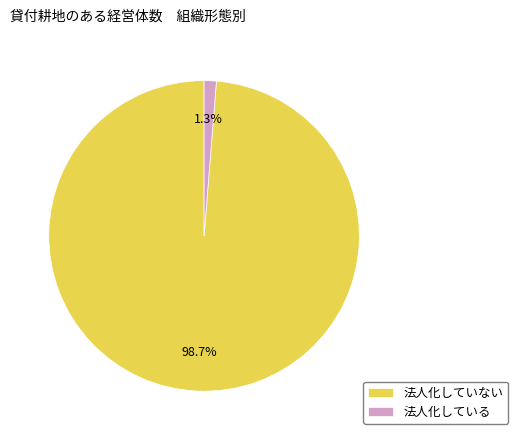

Which has a higher value, 法人化している or 法人化していない?

法人化していない